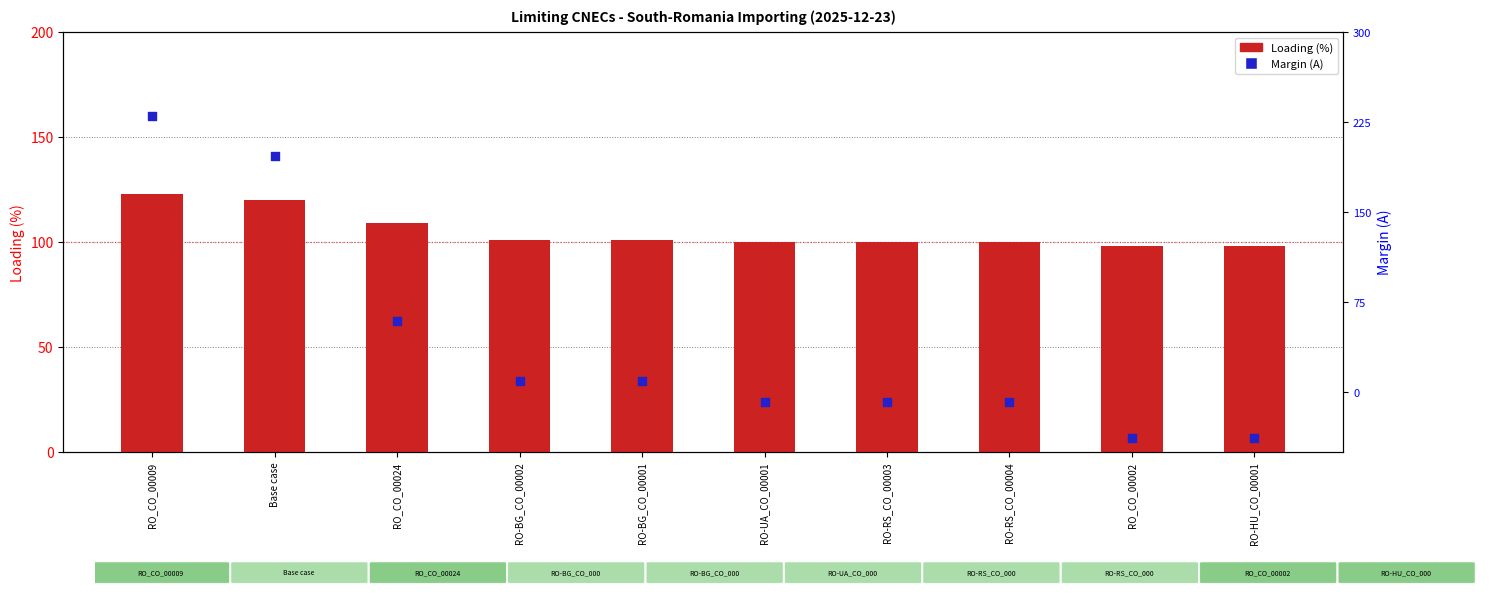

Which series contains the lowest Y value?

Margin (A)